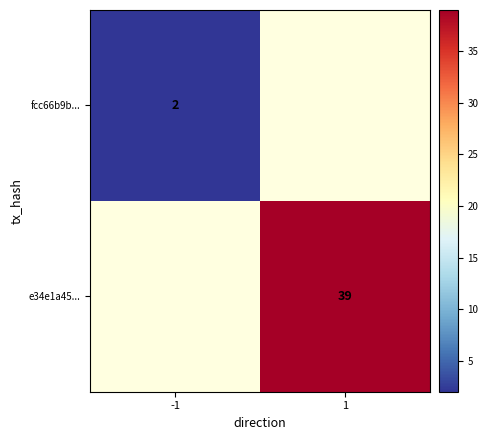

Between -1 and 1, which is larger?

1